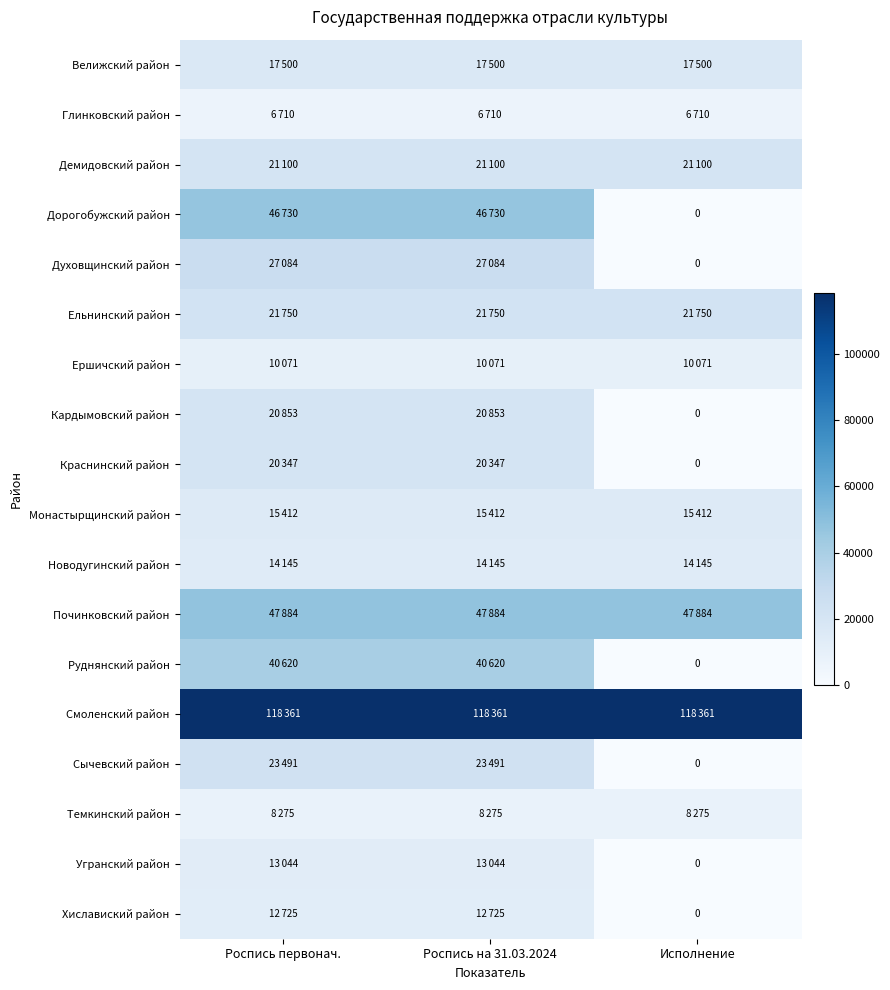

What is the average value of the Ельнинский район series?

21750